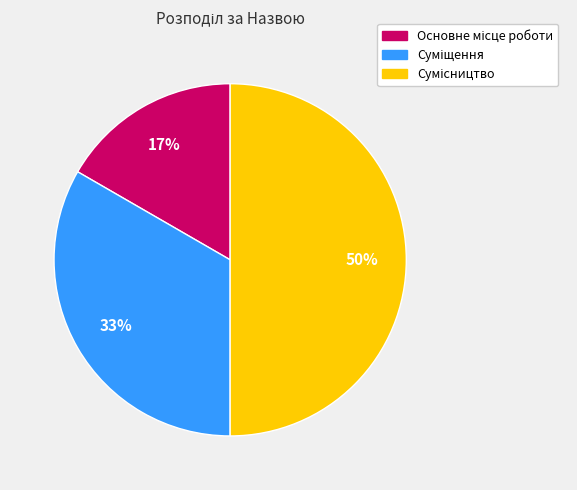

To the nearest percent, what is the average slice percentage?

33%